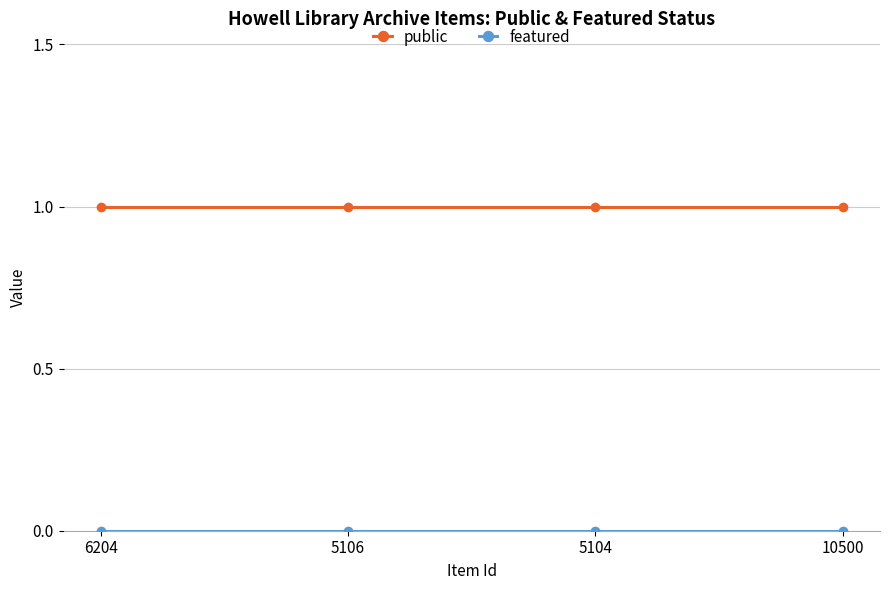

True or false: public has more than 2 points higher than both neighbors.

False